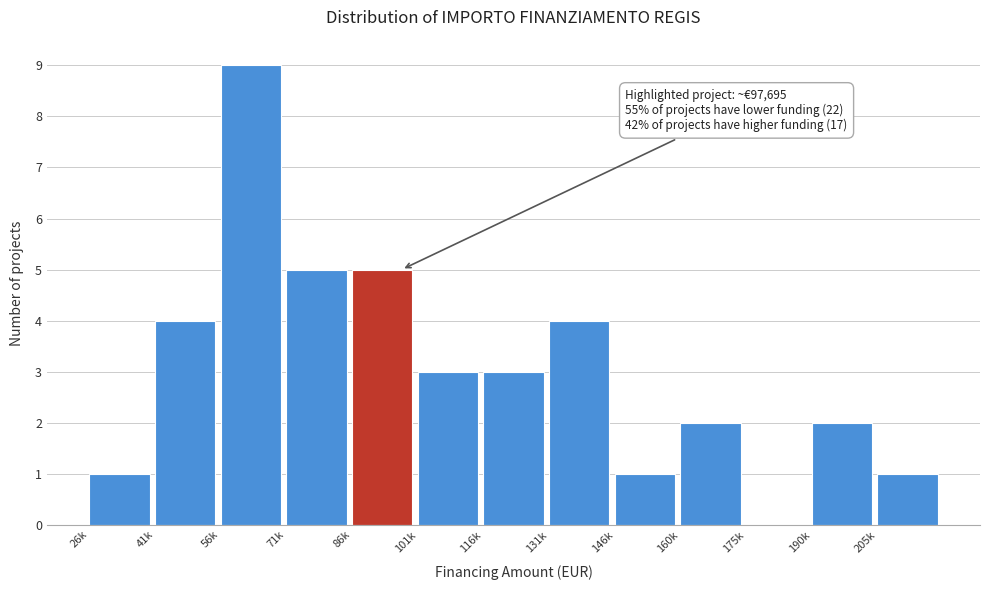

Reading left to right, transcribe all the data shown in this chart.

26k=1	41k=4	56k=9	71k=5	86k=5	101k=3	116k=3	131k=4	146k=1	160k=2	175k=0	190k=2	205k=1